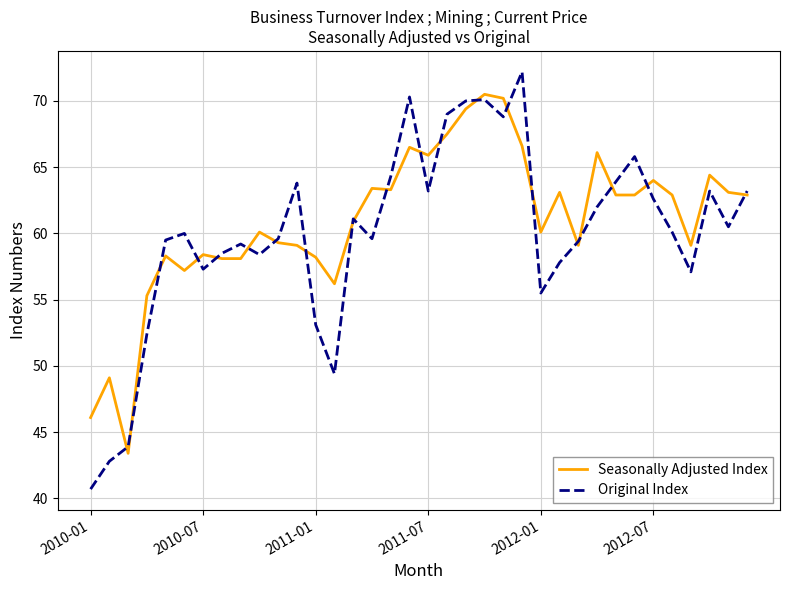

True or false: Original Index and Seasonally Adjusted Index intersect in this chart.

True